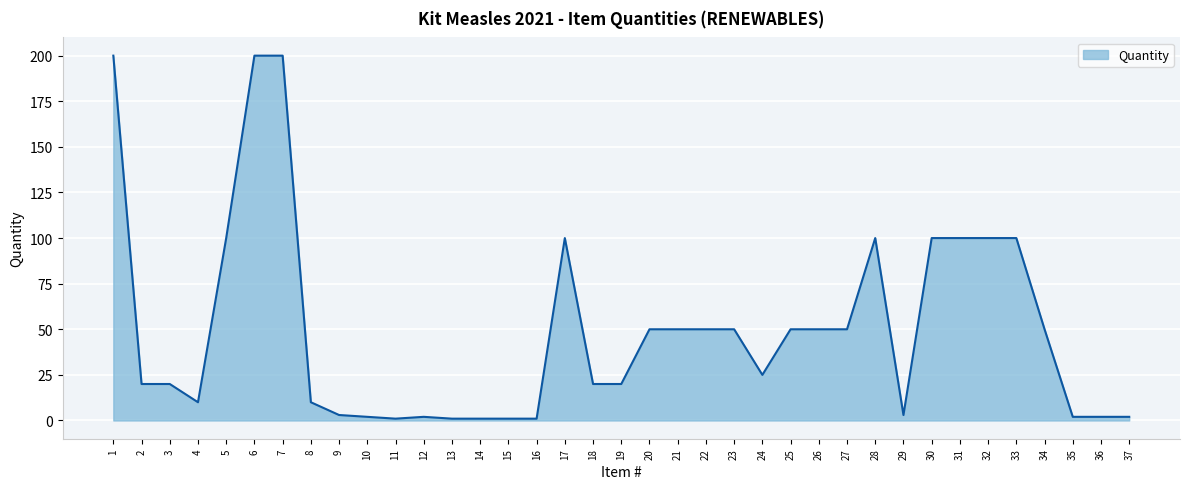

Is it true that the value at 3 is 20?

True